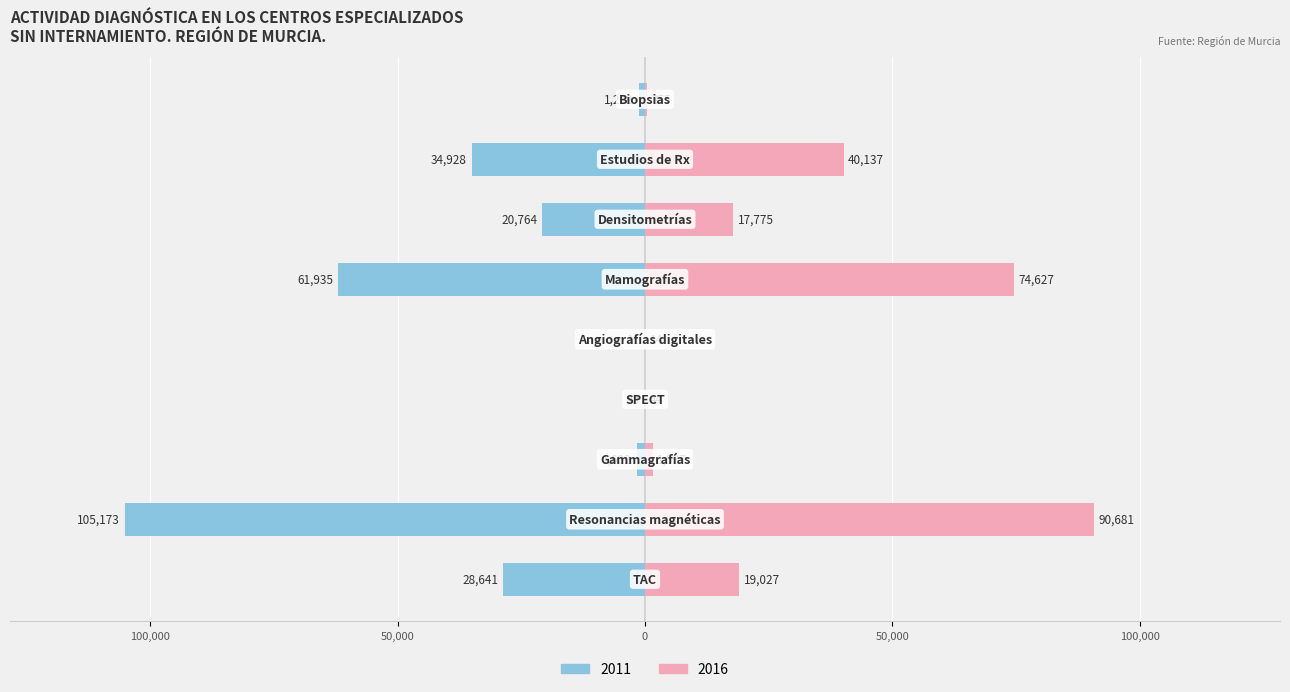

The 2011 series shows 355 at Gammagrafías. True or false?

False